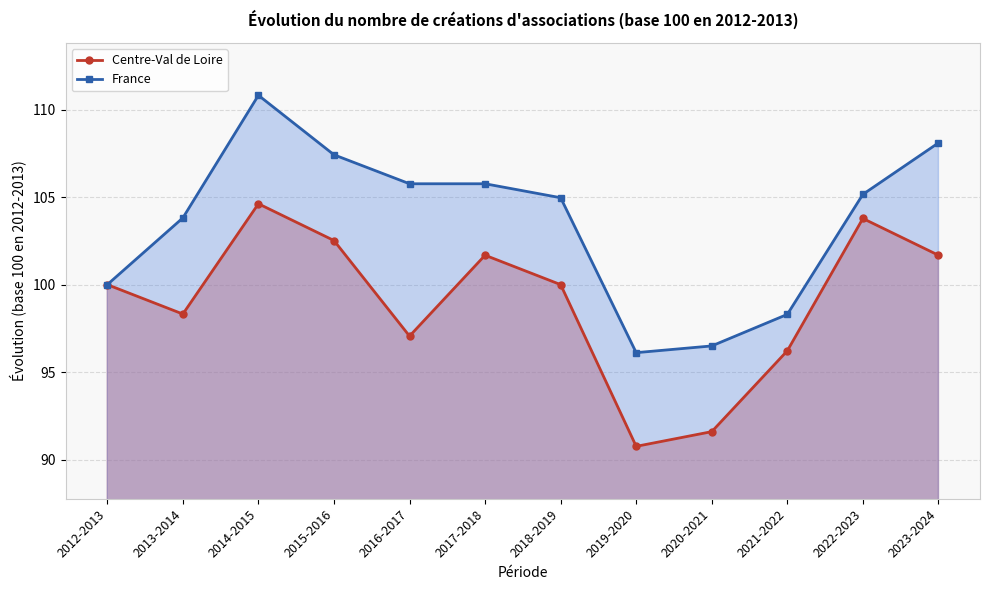

At 2013-2014, list the series in order from largest to smallest.

France, Centre-Val de Loire